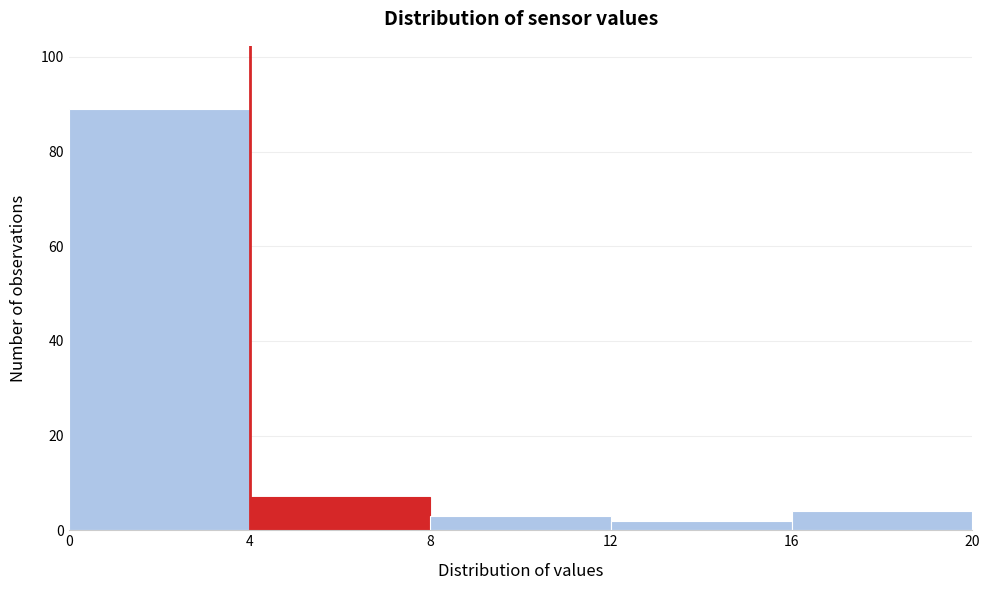

Which range on the x-axis has the tallest bar?

0 to 4